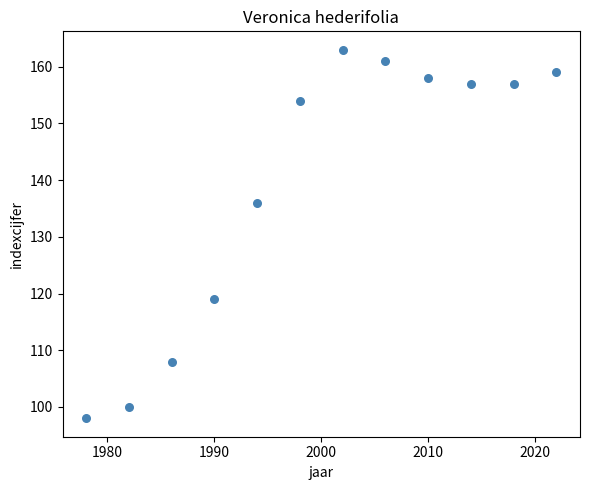

What is the average Y value?

139